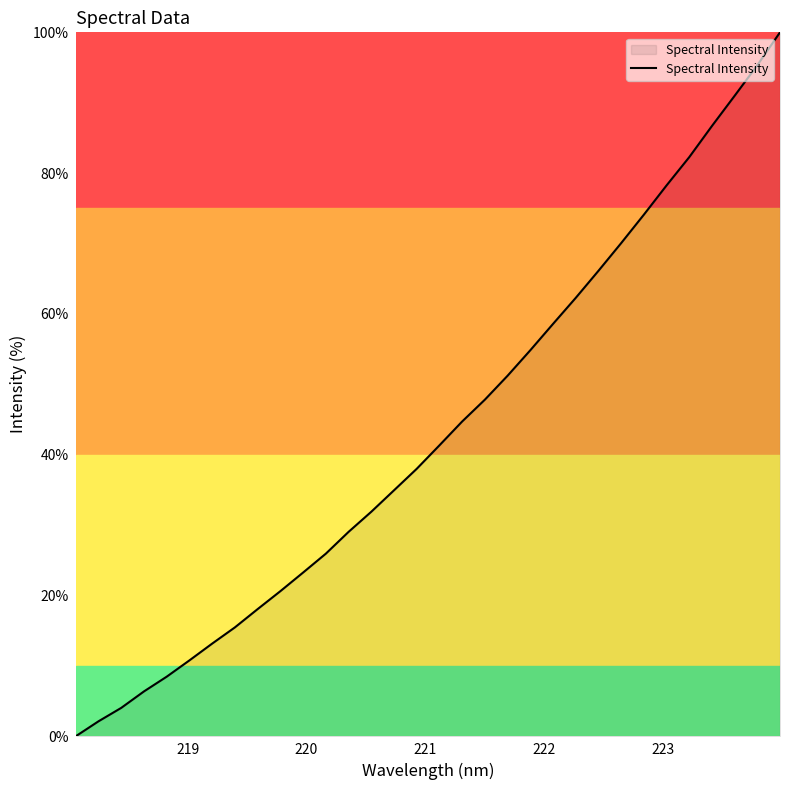

What is the difference between the maximum and minimum values?

100.0